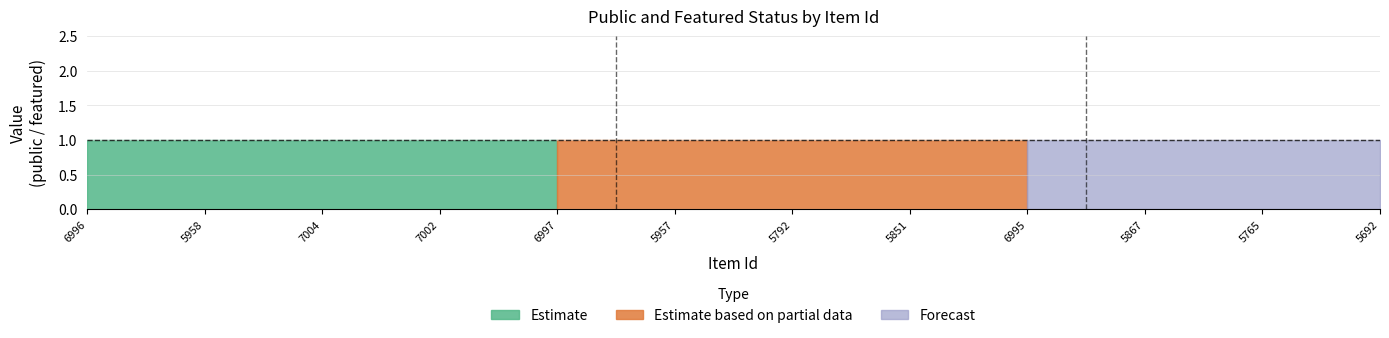

True or false: public has more than 0 interior local peaks.

False